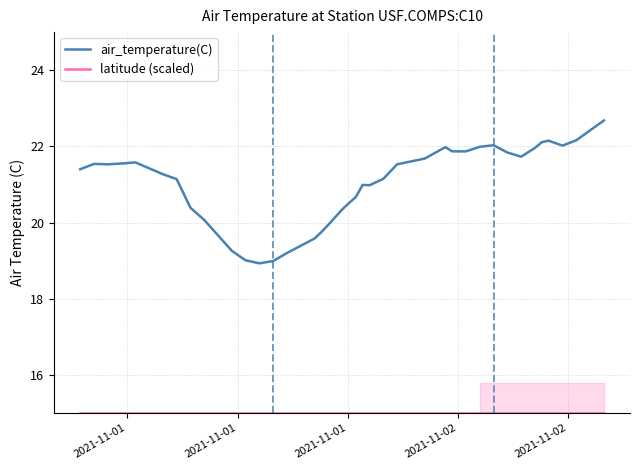

What is the maximum value for air_temperature(C)?

22.7